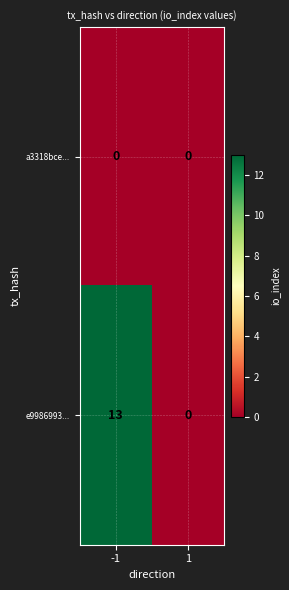

How many series are shown in this chart?

2